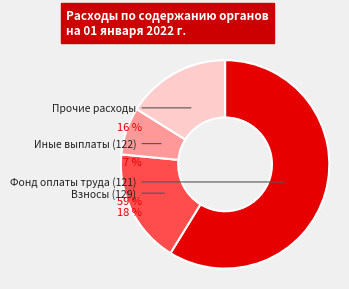

The Иные выплаты (122) slice represents 7% of the pie. True or false?

True